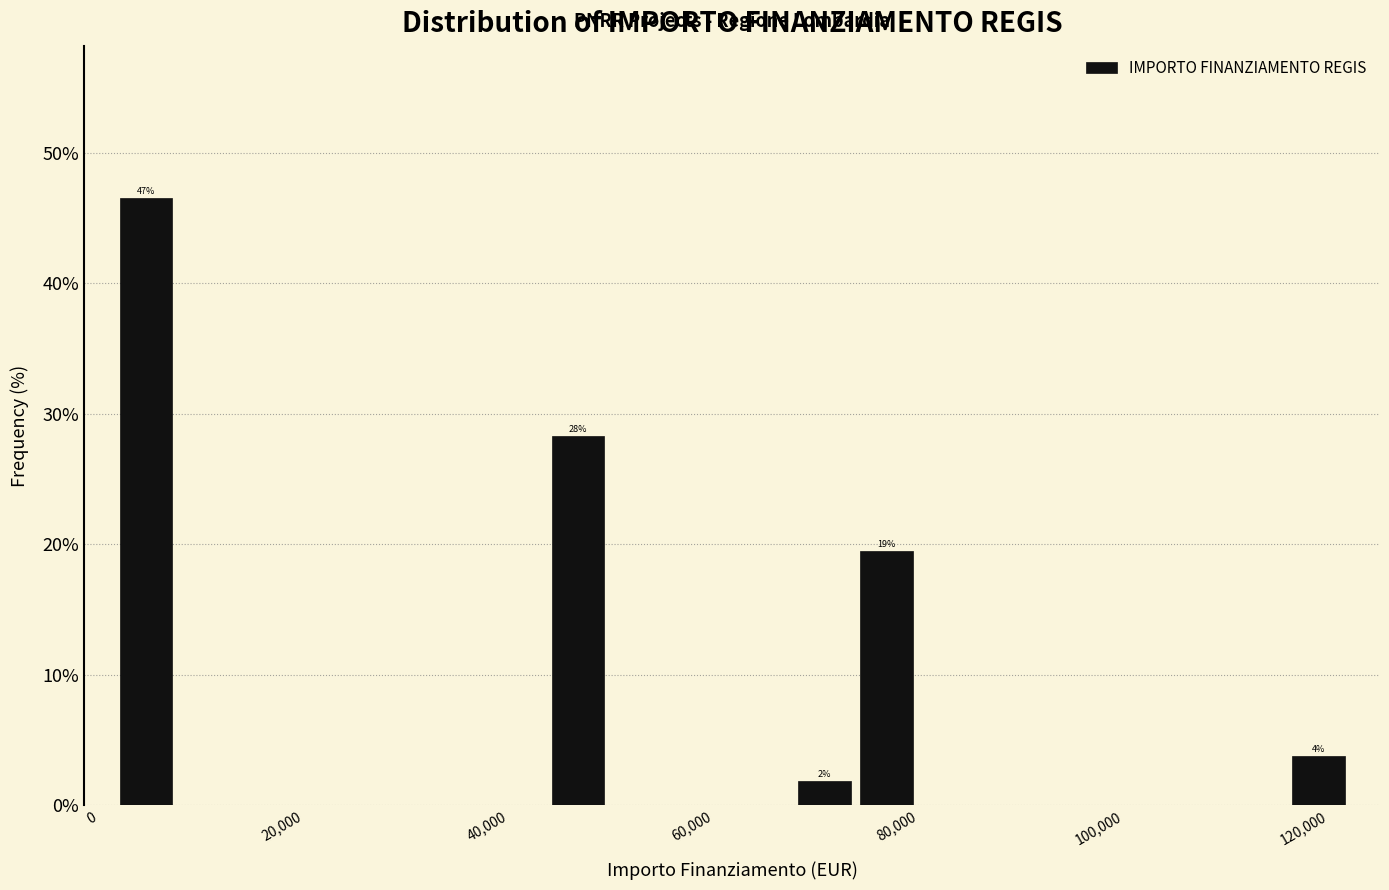

Read against the x-axis, roughly where is the centre of the tallest bar?

4000